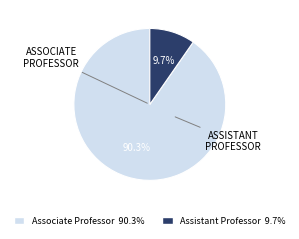

What is the ratio of the value at Associate Professor to the value at Assistant Professor?

9.3